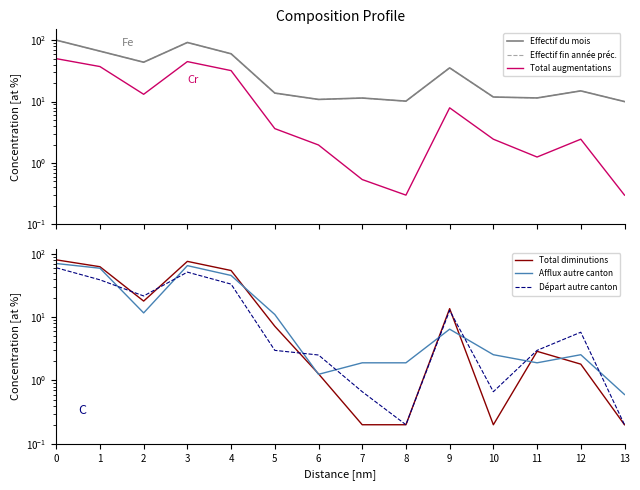

Rank the categories by Total diminutions value from highest to lowest.

0, 3, 1, 4, 2, 9, 5, 11, 12, 6, 7, 8, 10, 13